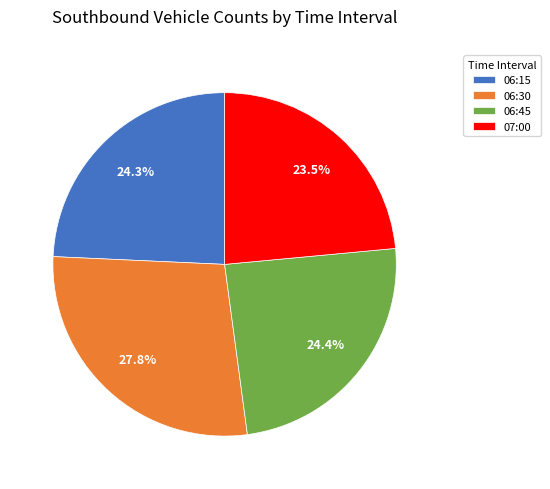

True or false: 06:15 accounts for 35% of the total.

False